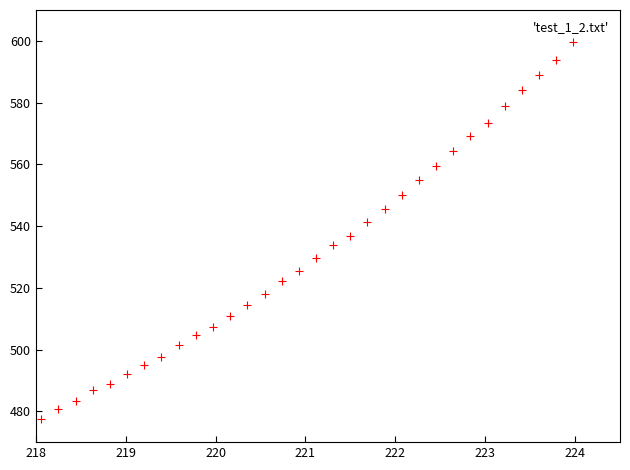

What is the range of X values (max minus min)?

5.9